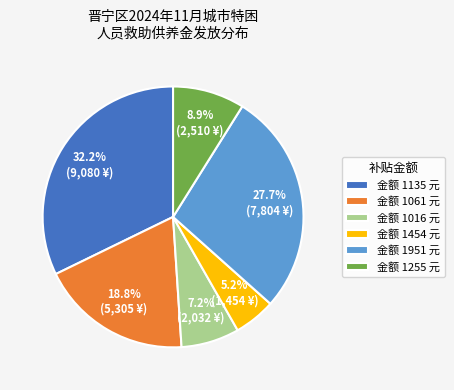

Which has a higher value, 金额 1255 元 or 金额 1061 元?

金额 1061 元